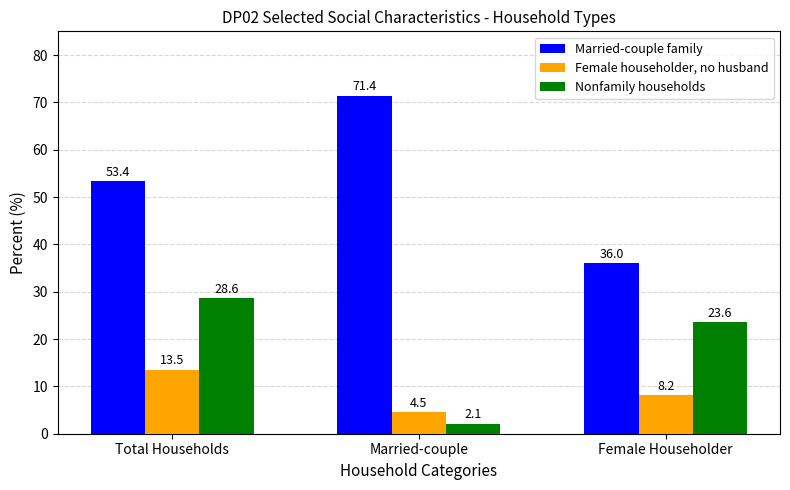

At how many categories does at least one series exceed 27?

3